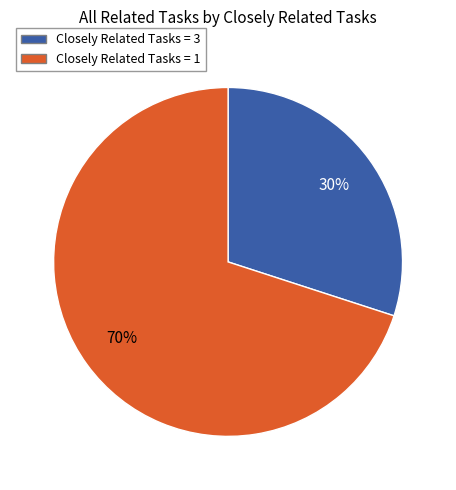

How many slices are in this pie chart?

2